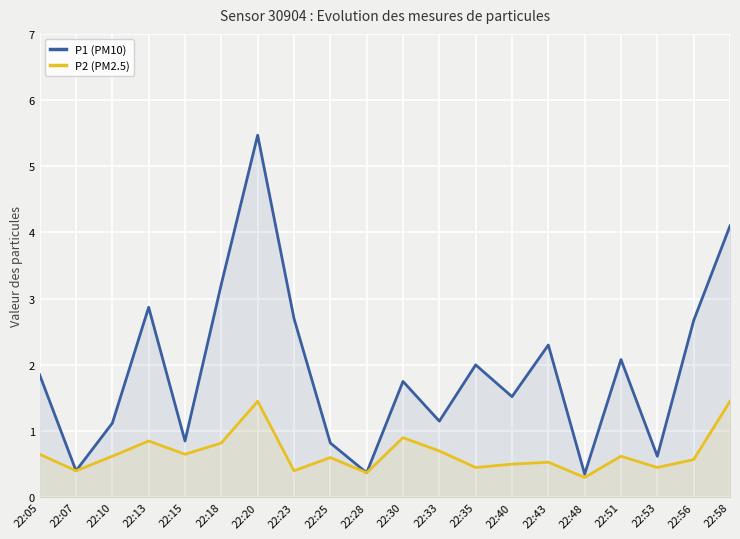

At which category is the sum across all series the highest?

22:20